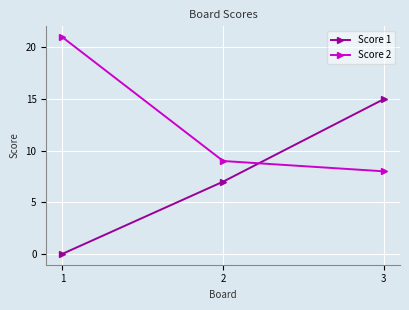

Count the number of data series in this chart.

2